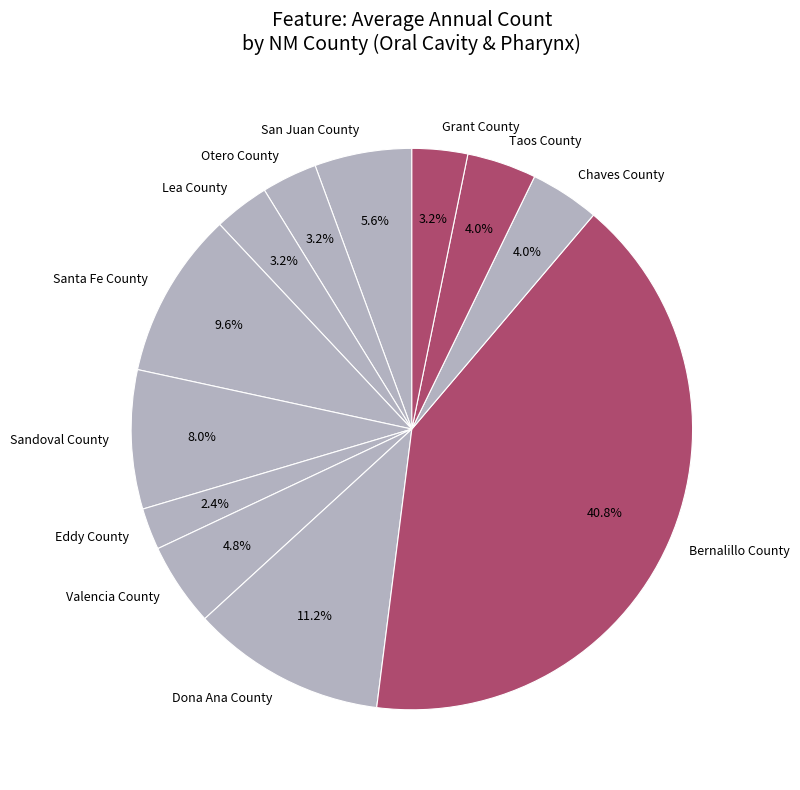

Between Lea County and Bernalillo County, which is larger?

Bernalillo County